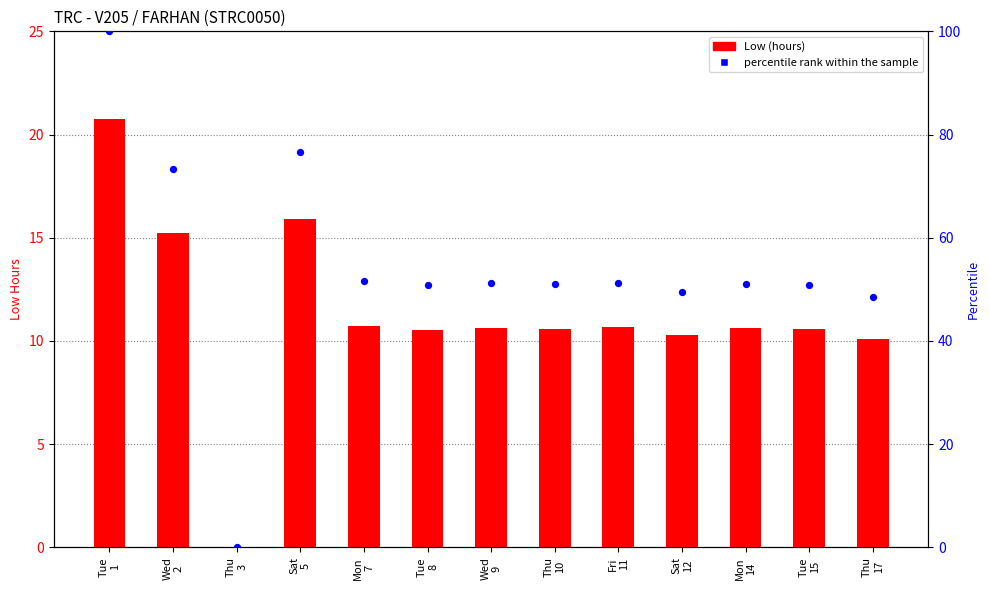

Which series has the widest spread of Y values?

percentile rank within the sample